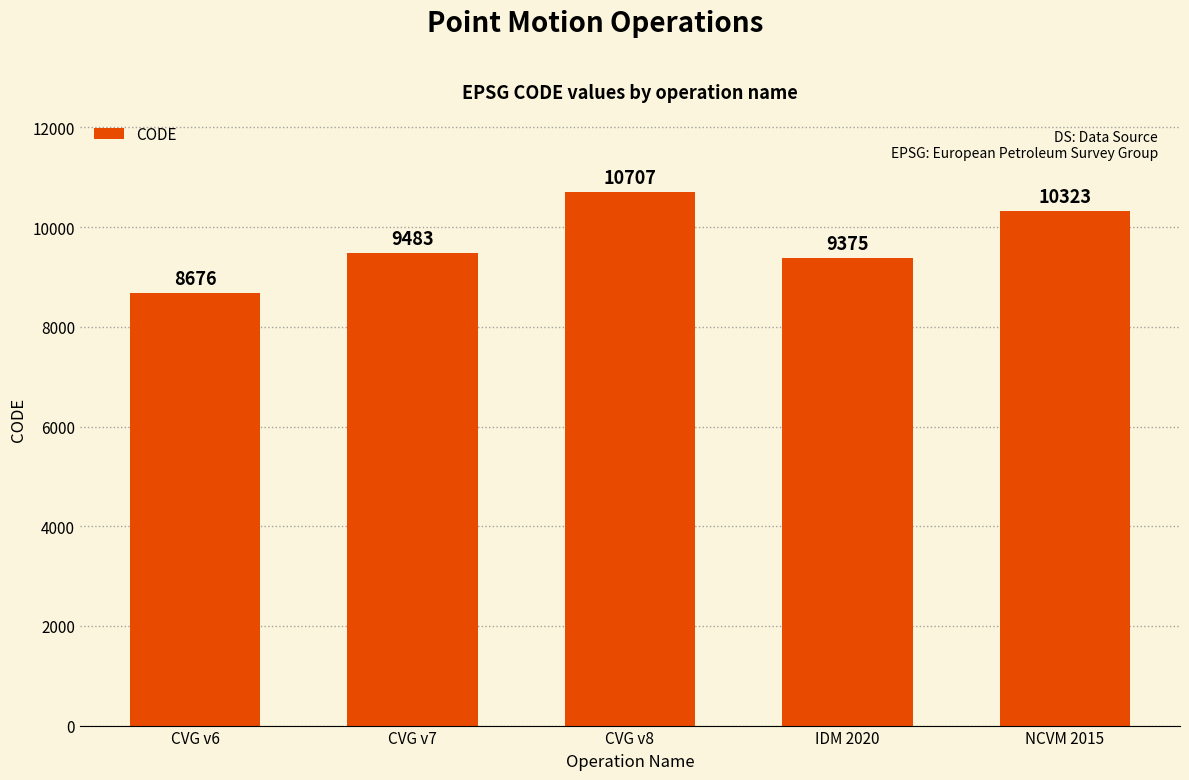

List the labels in order of value, smallest first.

CVG v6, IDM 2020, CVG v7, NCVM 2015, CVG v8